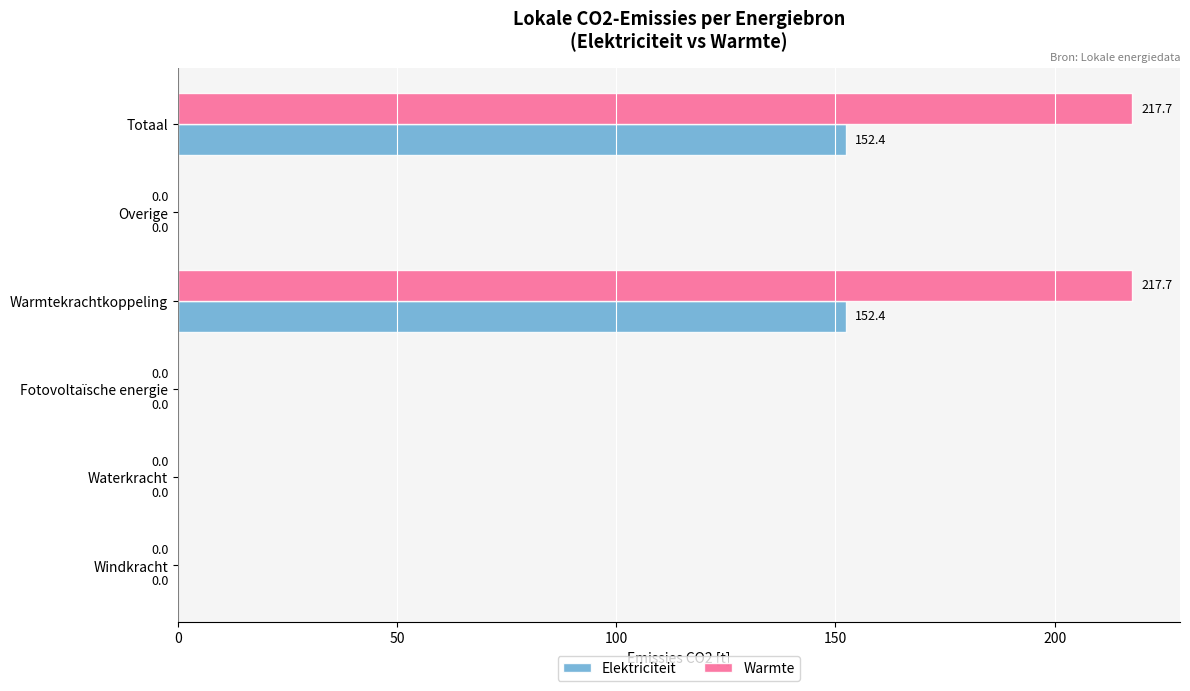

Which series has the largest total across all categories?

Warmte